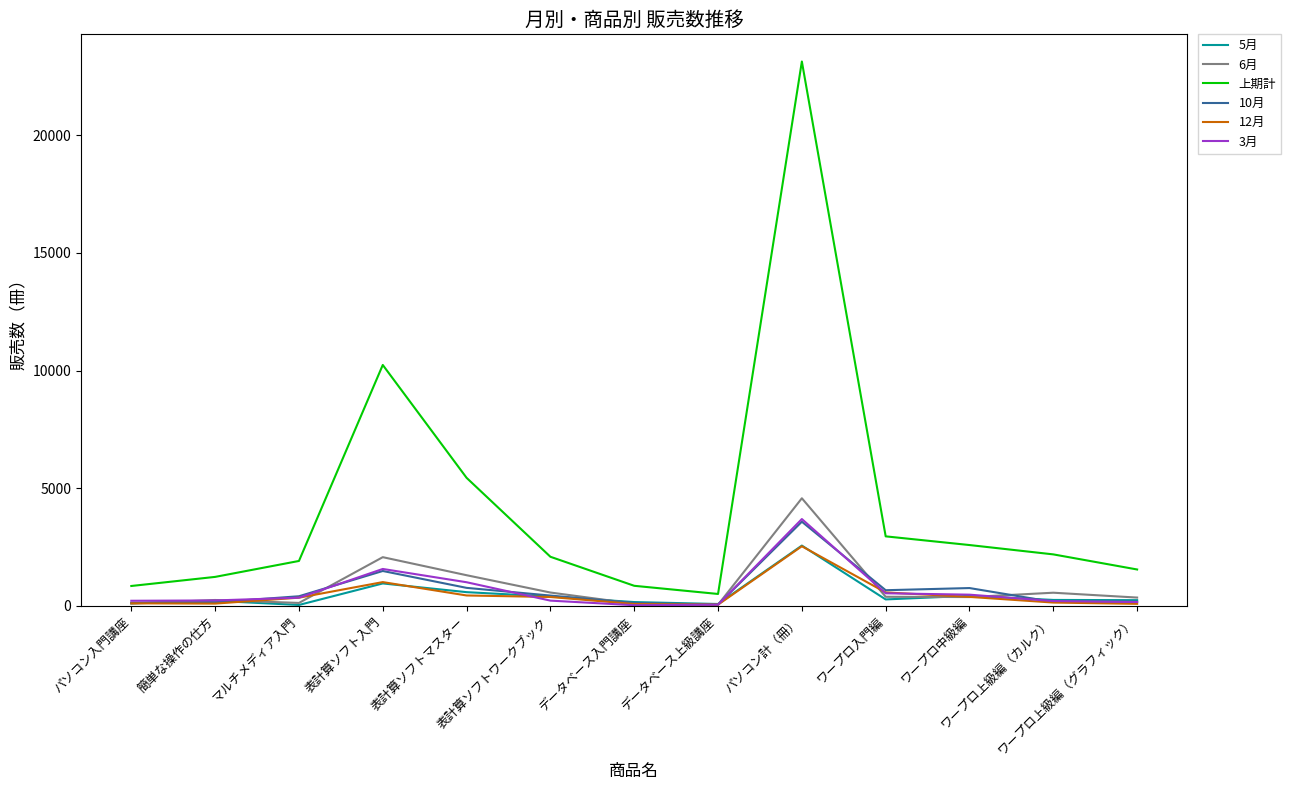

How many distinct data groups are displayed?

6